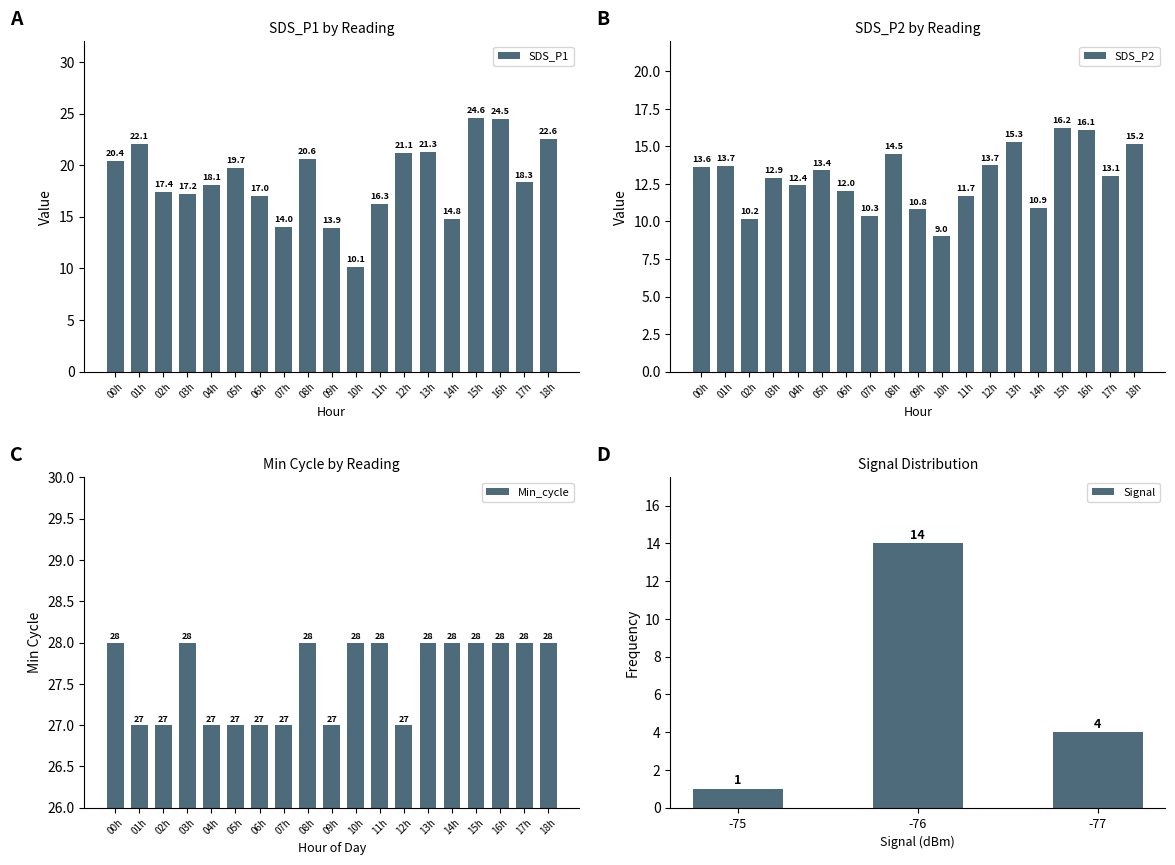

List the labels in order of SDS_P1 value, largest first.

15h, 16h, 18h, 01h, 13h, 12h, 08h, 00h, 05h, 17h, 04h, 02h, 03h, 06h, 11h, 14h, 07h, 09h, 10h